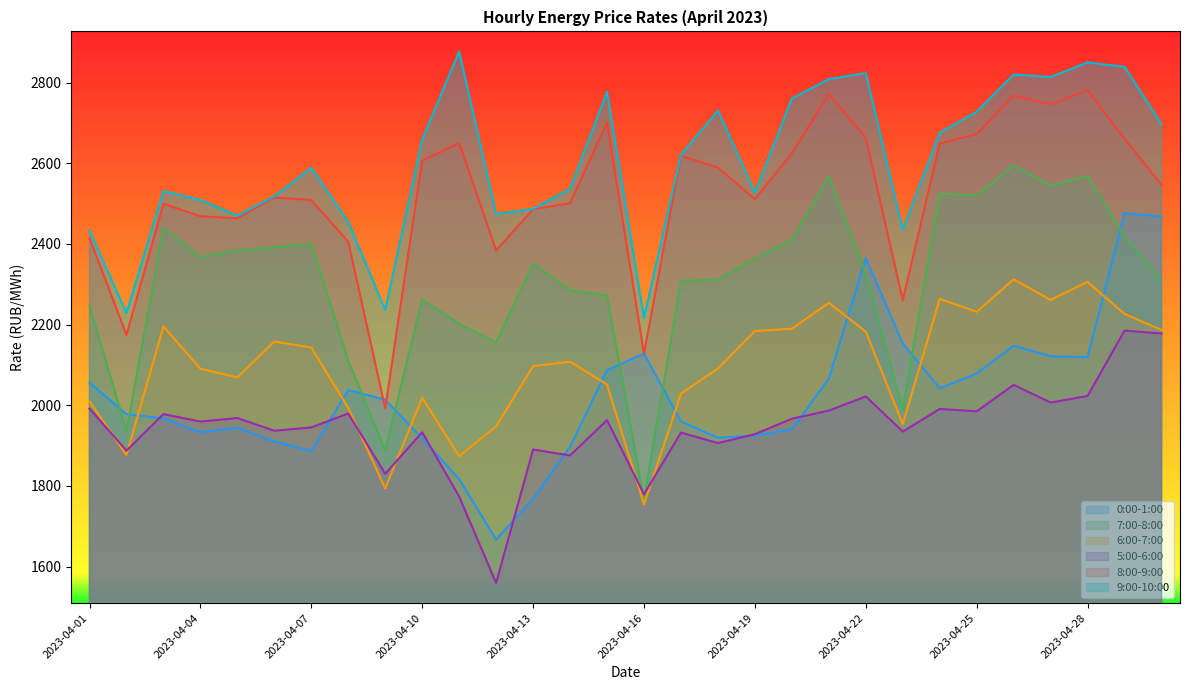

What is the sum of all 9:00-10:00 values?

78124.8